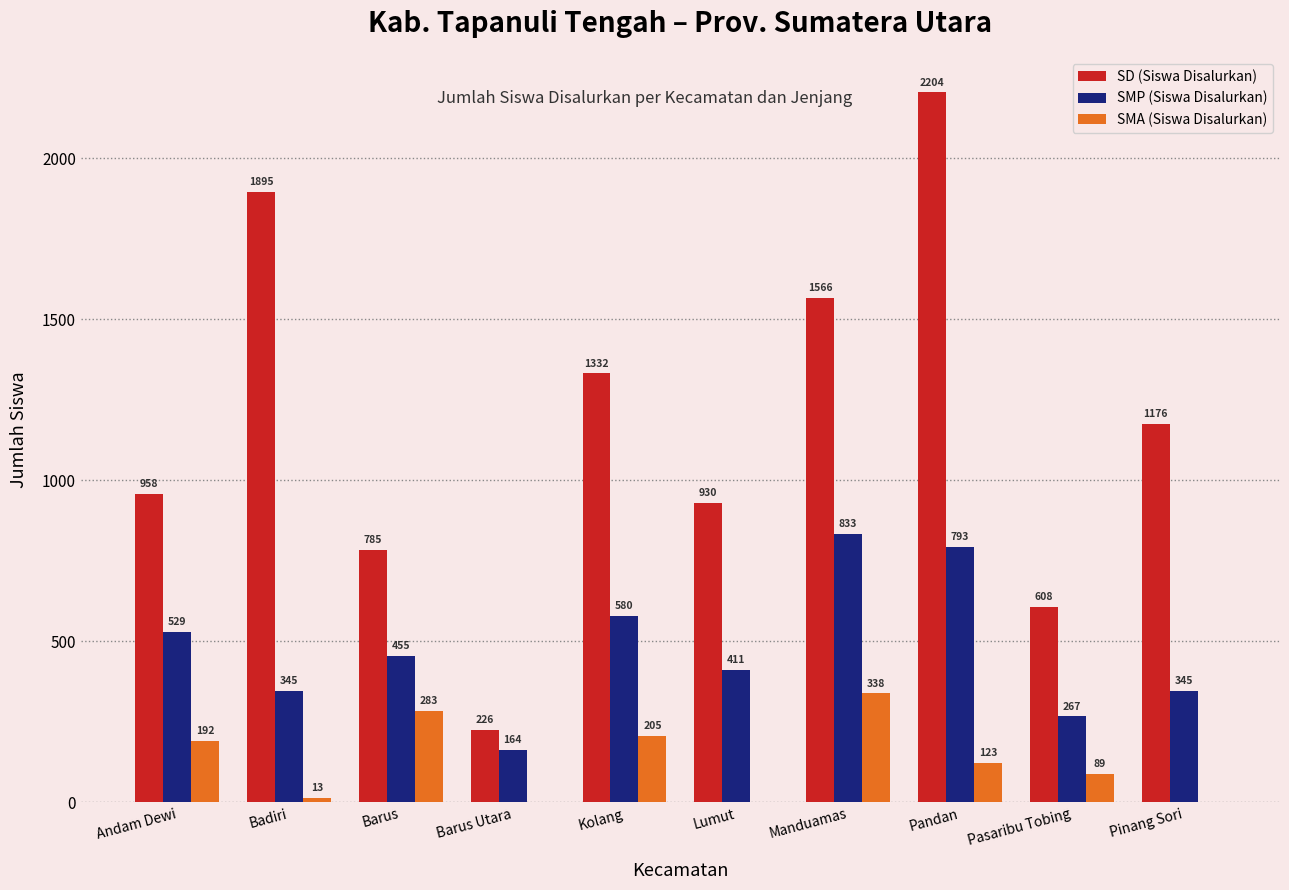

What is the maximum value for SD (Siswa Disalurkan)?

2204